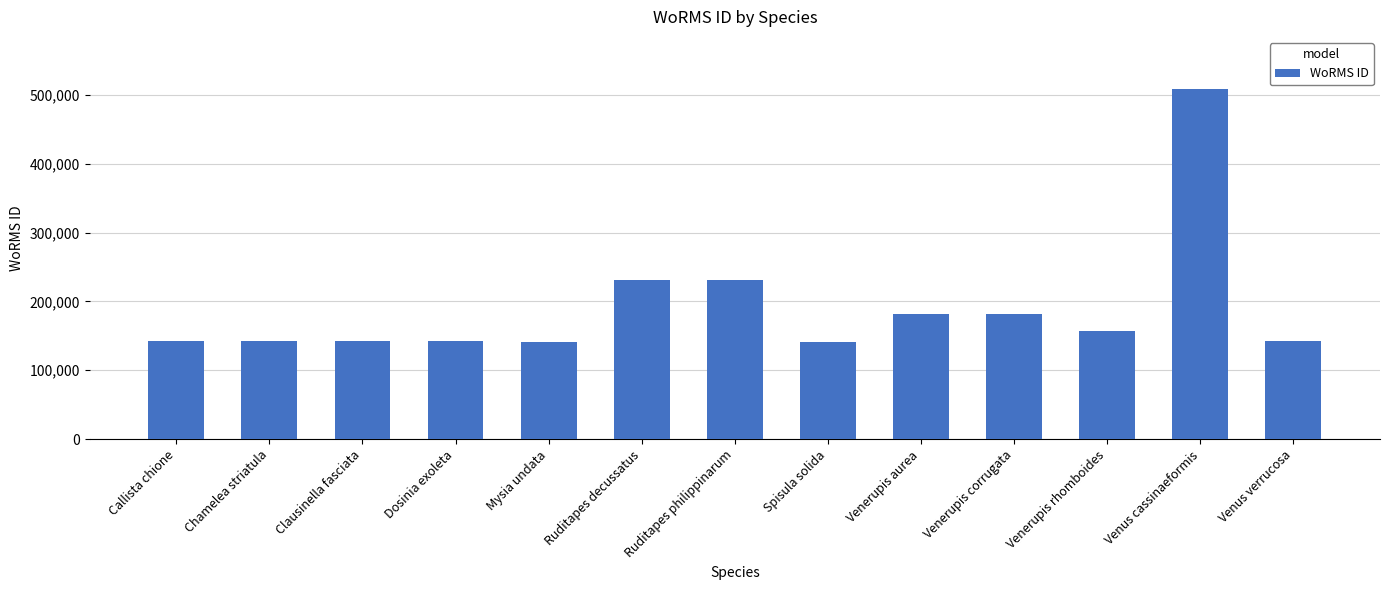

At which label is the value closest to 324143?

Ruditapes philippinarum